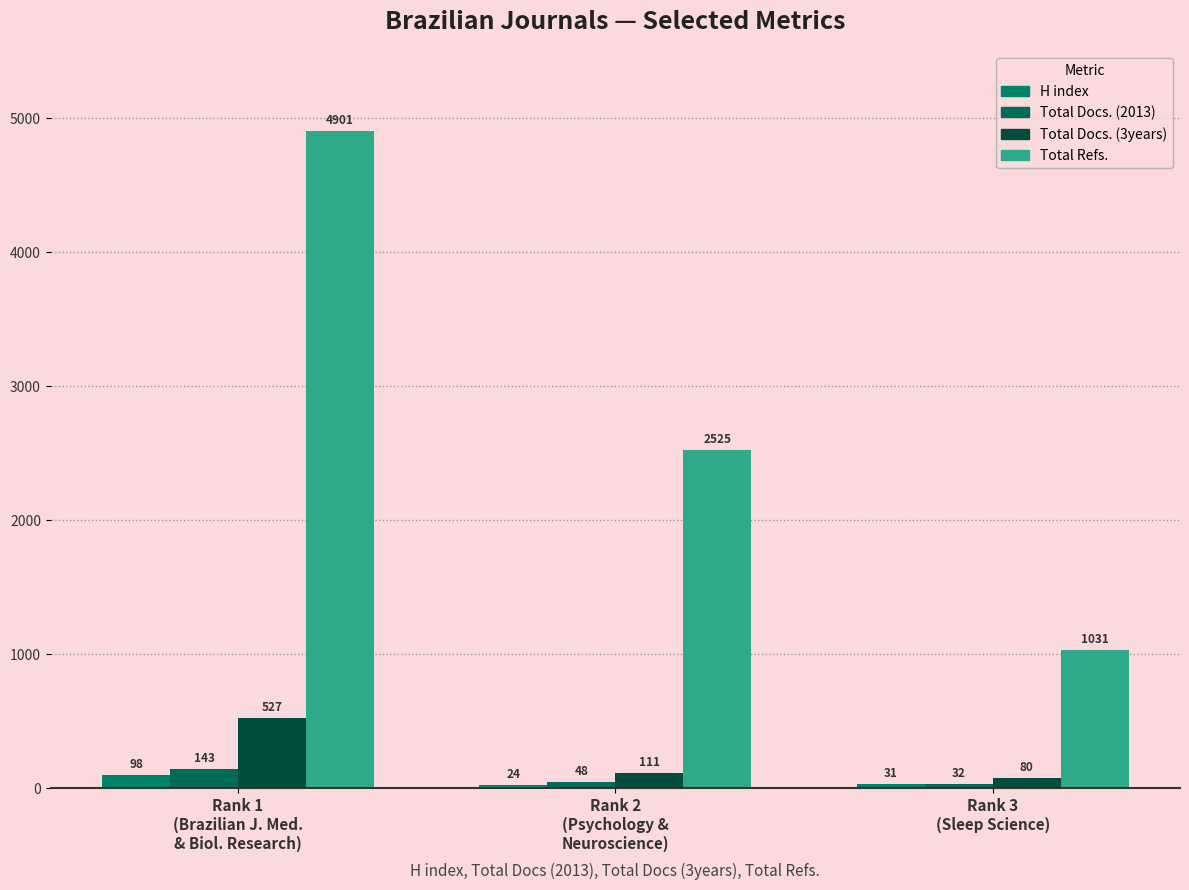

At which category is the sum across all series the highest?

Rank 1
(Brazilian J. Med.
& Biol. Research)